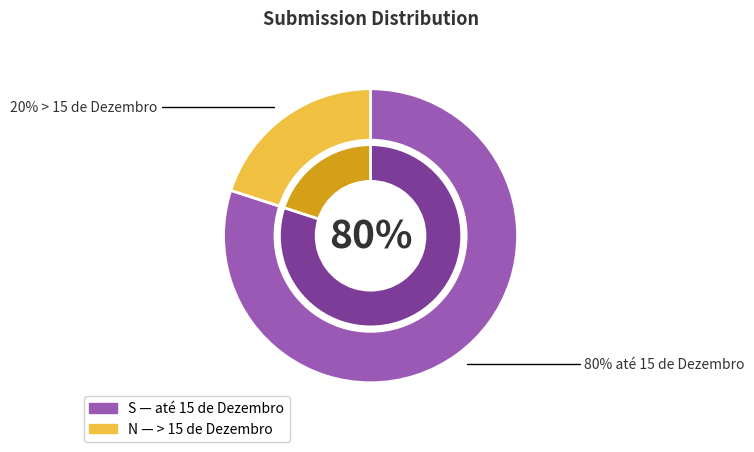

Count the number of slices in the pie.

2